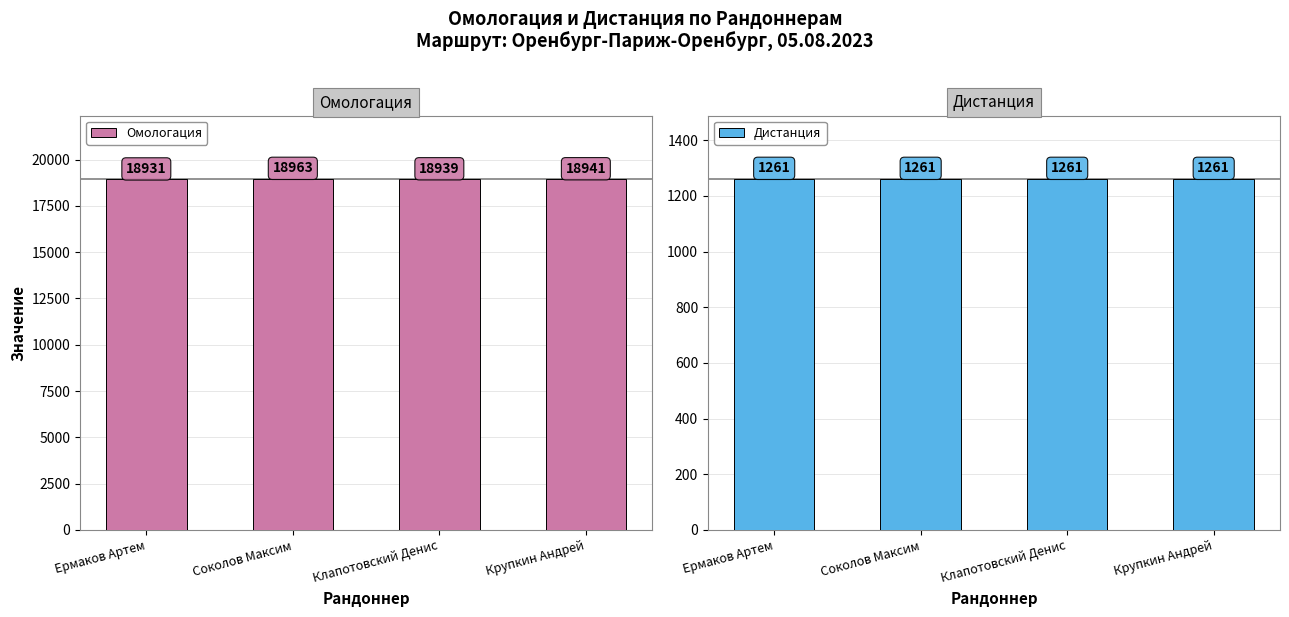

What is the sum of all Омологация values?

75774